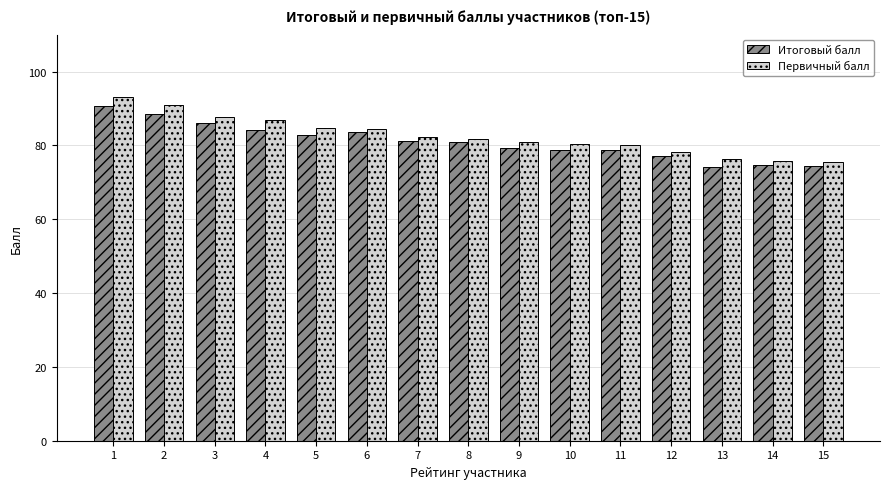

The Итоговый балл series shows 80.9 at 8. True or false?

True